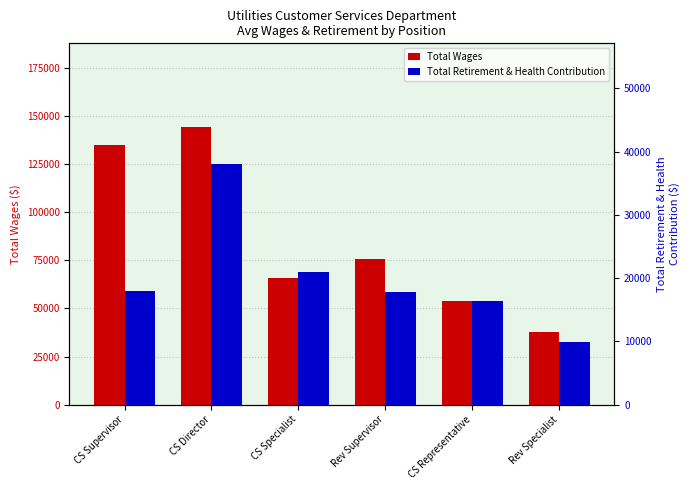

Is the value of Total Wages at Rev Specialist greater than the value of Total Retirement & Health Contribution at Rev Specialist?

Yes